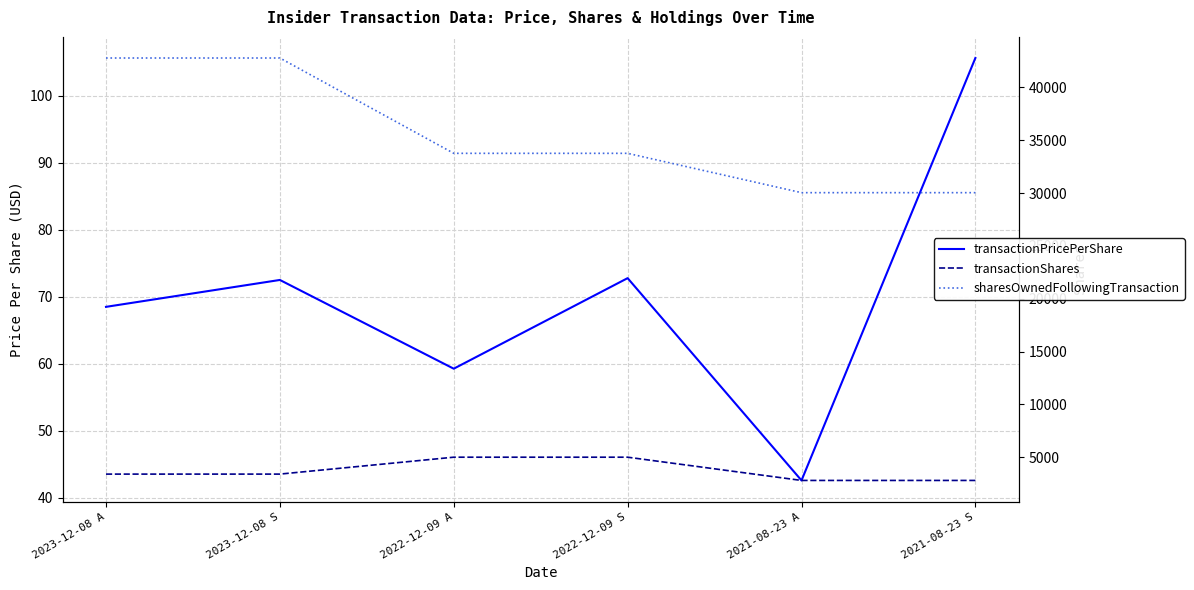

Is this an area chart (filled region under the line)?

No